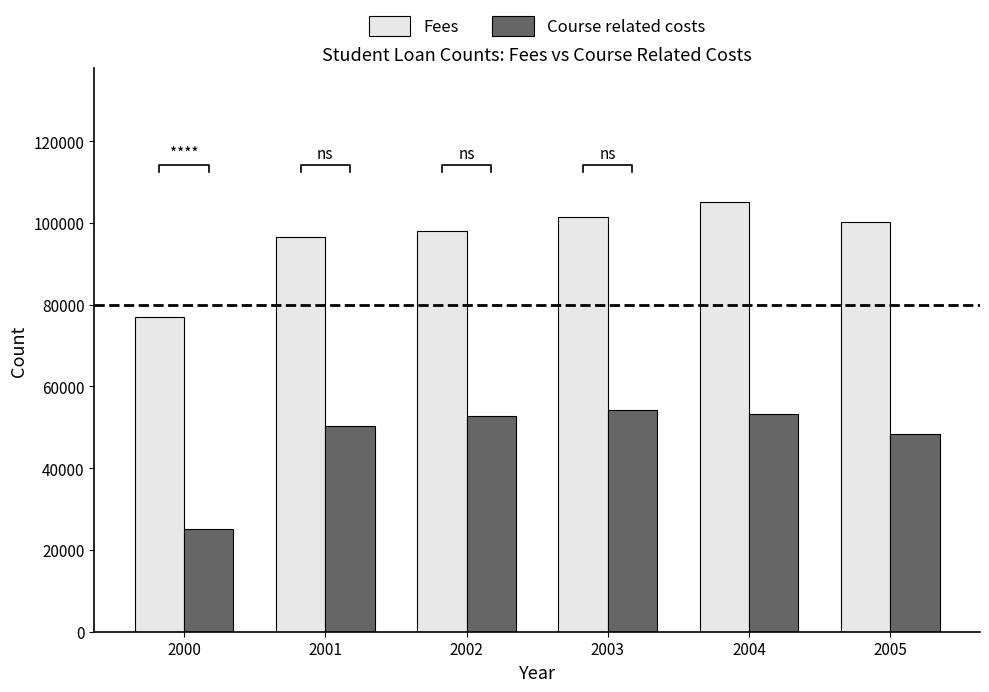

Is the value of Fees at 2001 greater than the value of Course related costs at 2000?

Yes